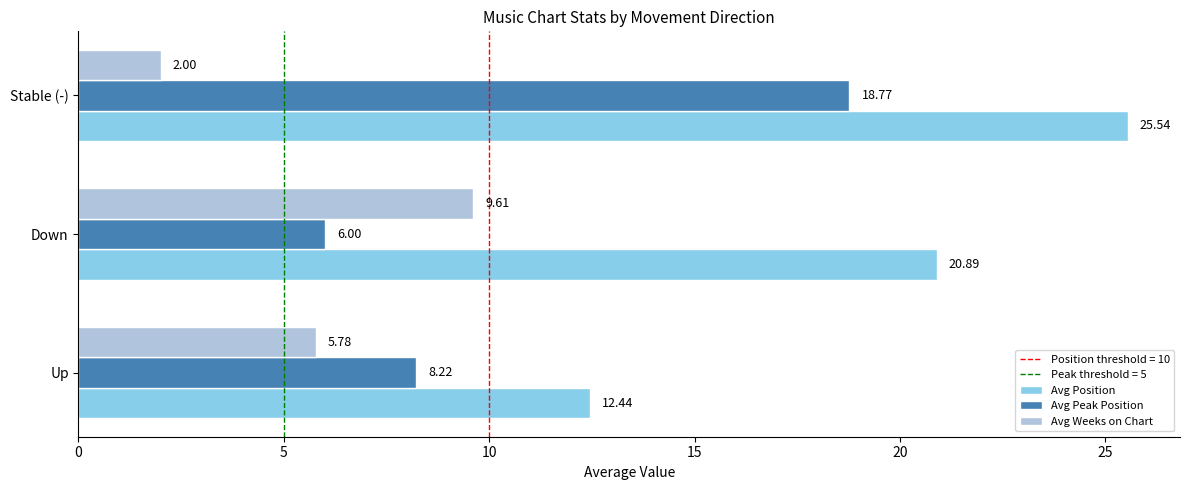

Which series has the widest spread of values?

Avg Position